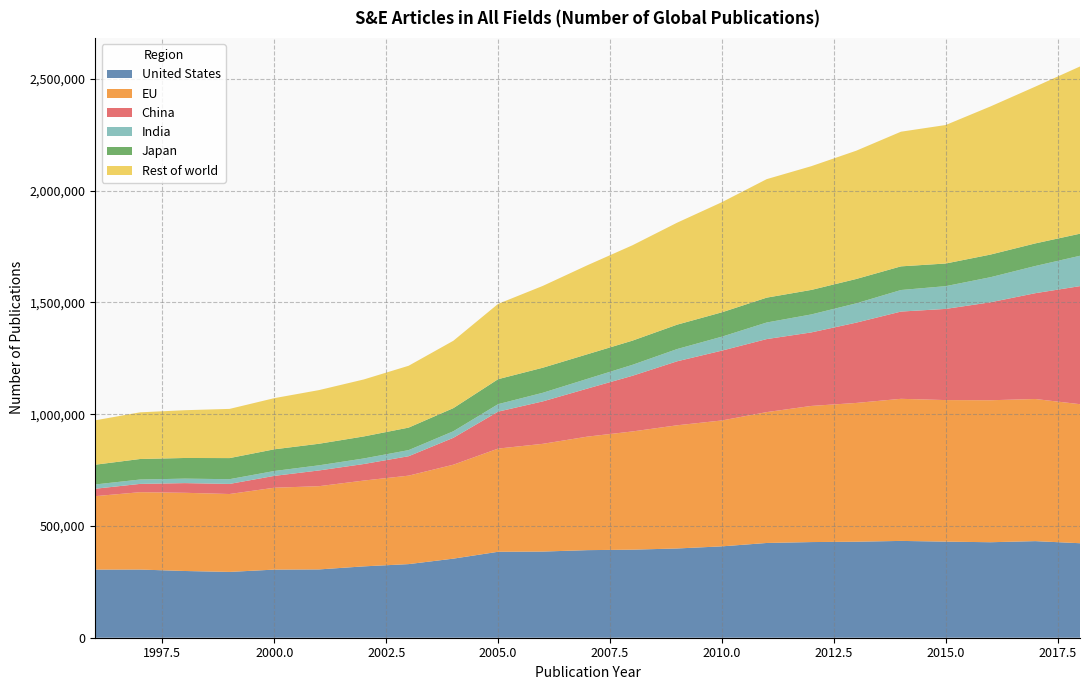

Reading left to right, list all the values displayed in this chart.

United States: 304804	305060	298570	294477	304782	305613	319308	329399	353853	384573	385515	391910	393979	399350	408817	423959	427997	429570	433192	429989	427265	432216	422808
EU: 328646	346119	349922	348540	366366	372466	383951	395804	420297	461700	482096	508022	528938	551184	563296	585516	609160	620915	635766	633309	635292	635882	622125
China: 33237	37084	43317	45129	53064	70439	74016	86912	120363	165336	189949	215207	249049	286372	312517	326771	329015	359274	390396	407975	438349	473439	528263
India: 19094	19557	19984	21190	21771	22948	24853	27296	29348	33516	38515	43627	48998	54798	62437	74143	80493	86348	96426	101813	112167	121631	135788
Japan: 88398	91843	92464	94422	97048	96498	98555	100691	103446	111708	112127	109982	108241	109131	109025	111258	109644	108996	105856	101307	101297	101084	98793
Rest of world: 198567	208817	213714	220084	228922	240070	255000	276697	301441	336989	366123	398404	426645	456280	492713	530193	553695	573953	602490	619700	662810	701437	748183